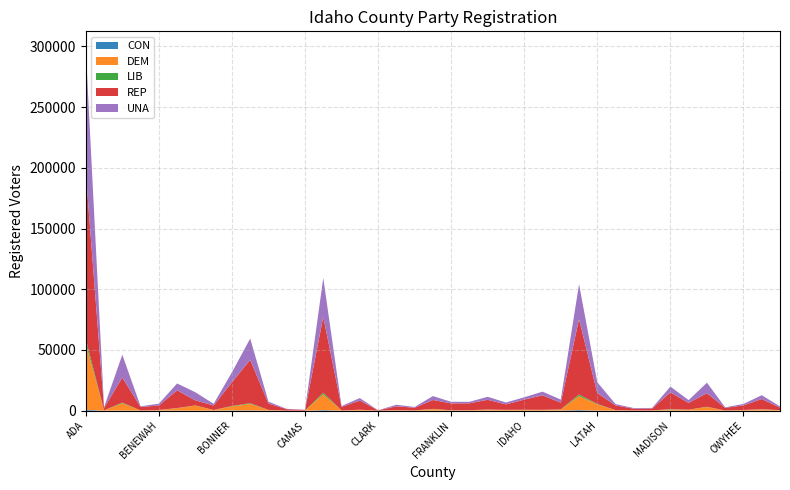

Reading left to right, what are all the values shown in this chart?

CON: ADA=759	ADAMS=17	BANNOCK=170	BEAR LAKE=16	BENEWAH=40	BINGHAM=98	BLAINE=26	BOISE=37	BONNER=225	BONNEVILLE=233	BOUNDARY=42	BUTTE=4	CAMAS=5	CANYON=489	CARIBOU=16	CASSIA=36	CLARK=2	CLEARWATER=16	CUSTER=9	ELMORE=52	FRANKLIN=39	FREMONT=26	GEM=70	GOODING=25	IDAHO=45	JEFFERSON=63	JEROME=74	KOOTENAI=521	LATAH=72	LEMHI=19	LEWIS=11	LINCOLN=5	MADISON=106	MINIDOKA=42	NEZ PERCE=98	ONEIDA=9	OWYHEE=36	PAYETTE=67	POWER=7
DEM: ADA=54463	ADAMS=233	BANNOCK=5961	BEAR LAKE=145	BENEWAH=511	BINGHAM=1903	BLAINE=4187	BOISE=458	BONNER=3314	BONNEVILLE=5361	BOUNDARY=526	BUTTE=71	CAMAS=64	CANYON=12982	CARIBOU=136	CASSIA=706	CLARK=16	CLEARWATER=409	CUSTER=198	ELMORE=1319	FRANKLIN=256	FREMONT=353	GEM=818	GOODING=616	IDAHO=635	JEFFERSON=528	JEROME=930	KOOTENAI=11540	LATAH=5100	LEMHI=419	LEWIS=155	LINCOLN=184	MADISON=895	MINIDOKA=732	NEZ PERCE=2935	ONEIDA=123	OWYHEE=477	PAYETTE=1054	POWER=414
LIB: ADA=3784	ADAMS=23	BANNOCK=534	BEAR LAKE=13	BENEWAH=47	BINGHAM=145	BLAINE=129	BOISE=56	BONNER=349	BONNEVILLE=598	BOUNDARY=68	BUTTE=7	CAMAS=3	CANYON=1311	CARIBOU=25	CASSIA=62	CLARK=2	CLEARWATER=36	CUSTER=15	ELMORE=131	FRANKLIN=50	FREMONT=29	GEM=96	GOODING=48	IDAHO=77	JEFFERSON=106	JEROME=72	KOOTENAI=1299	LATAH=363	LEMHI=32	LEWIS=18	LINCOLN=10	MADISON=281	MINIDOKA=54	NEZ PERCE=188	ONEIDA=28	OWYHEE=42	PAYETTE=121	POWER=24
REP: ADA=136984	ADAMS=1967	BANNOCK=20631	BEAR LAKE=2880	BENEWAH=3671	BINGHAM=14591	BLAINE=4147	BOISE=3741	BONNER=19497	BONNEVILLE=35649	BOUNDARY=5252	BUTTE=1164	CAMAS=508	CANYON=62516	CARIBOU=2967	CASSIA=7520	CLARK=271	CLEARWATER=3137	CUSTER=2229	ELMORE=7310	FRANKLIN=5666	FREMONT=5686	GEM=7984	GOODING=4499	IDAHO=8359	JEFFERSON=11963	JEROME=5509	KOOTENAI=62017	LATAH=8908	LEMHI=3892	LEWIS=1444	LINCOLN=1560	MADISON=13777	MINIDOKA=5578	NEZ PERCE=11209	ONEIDA=2175	OWYHEE=3808	PAYETTE=8379	POWER=2047
UNA: ADA=101575	ADAMS=657	BANNOCK=18761	BEAR LAKE=559	BENEWAH=1502	BINGHAM=5684	BLAINE=6674	BOISE=1375	BONNER=8201	BONNEVILLE=17537	BOUNDARY=1521	BUTTE=255	CAMAS=173	CANYON=32023	CARIBOU=673	CASSIA=2067	CLARK=47	CLEARWATER=1307	CUSTER=592	ELMORE=3222	FRANKLIN=1287	FREMONT=1213	GEM=2476	GOODING=1550	IDAHO=1915	JEFFERSON=3027	JEROME=2573	KOOTENAI=28849	LATAH=8977	LEMHI=1052	LEWIS=525	LINCOLN=512	MADISON=4786	MINIDOKA=2285	NEZ PERCE=8613	ONEIDA=459	OWYHEE=1179	PAYETTE=3135	POWER=1026